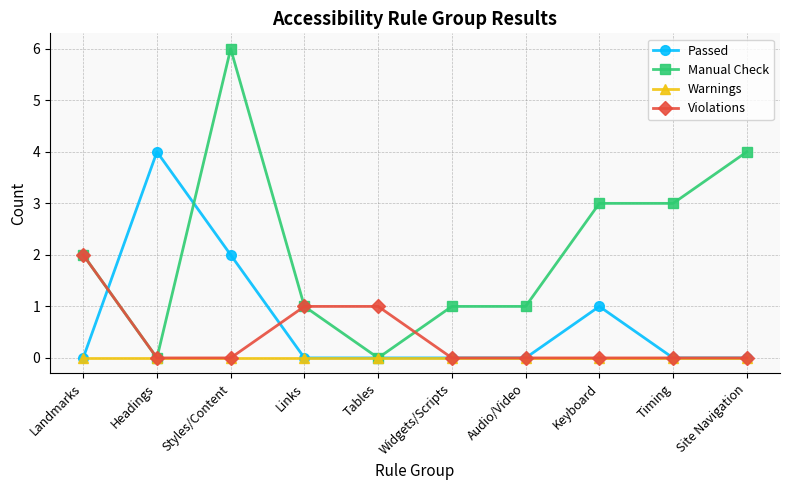

True or false: Manual Check has a value of 3 at Keyboard.

True